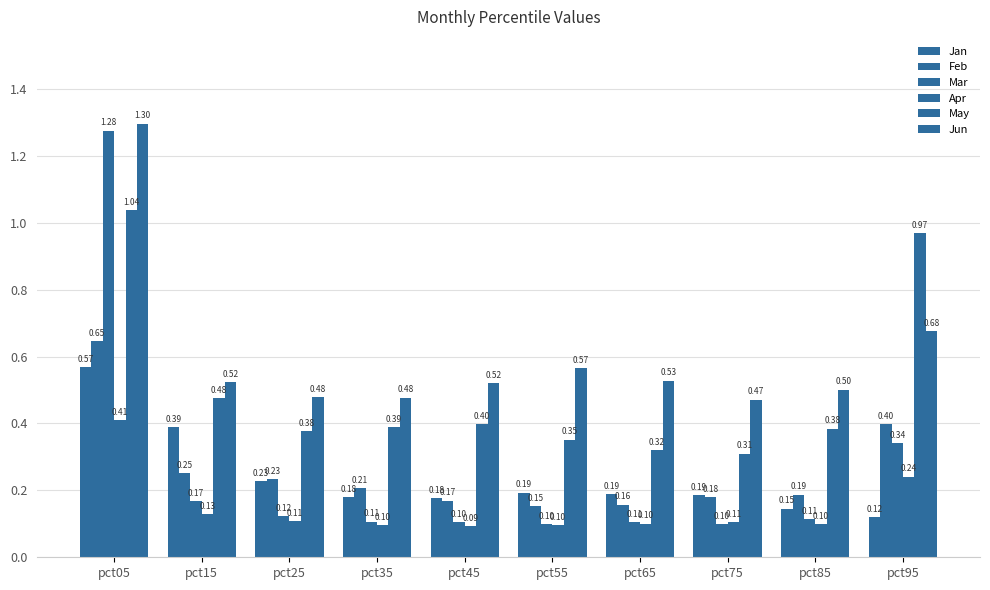

At which label is Jun closest to 0?

pct75